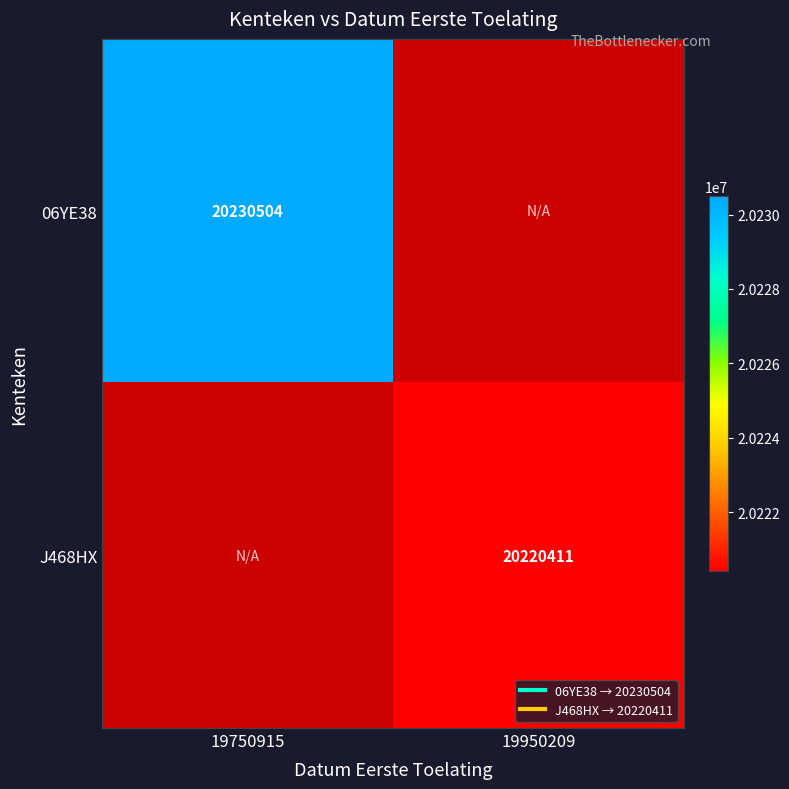

Which series has the widest spread of values?

06YE38